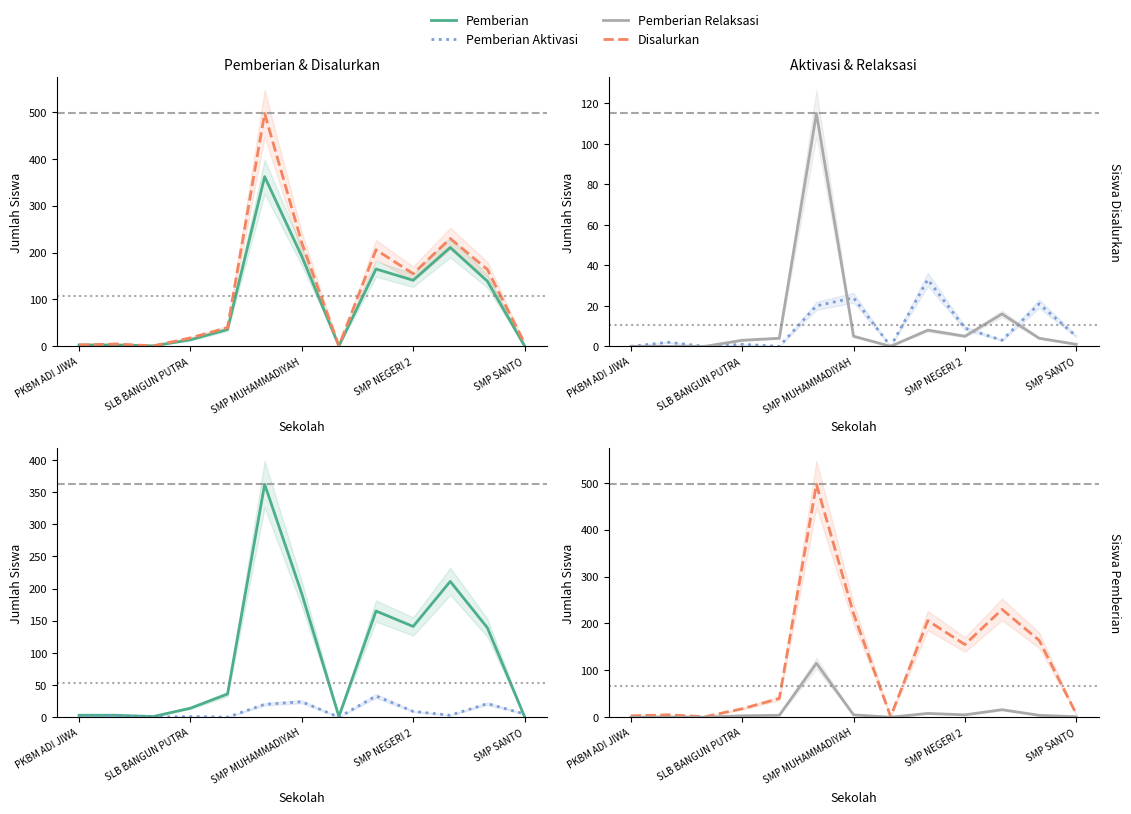

What is the difference between the Pemberian values at 9 and 11?

2